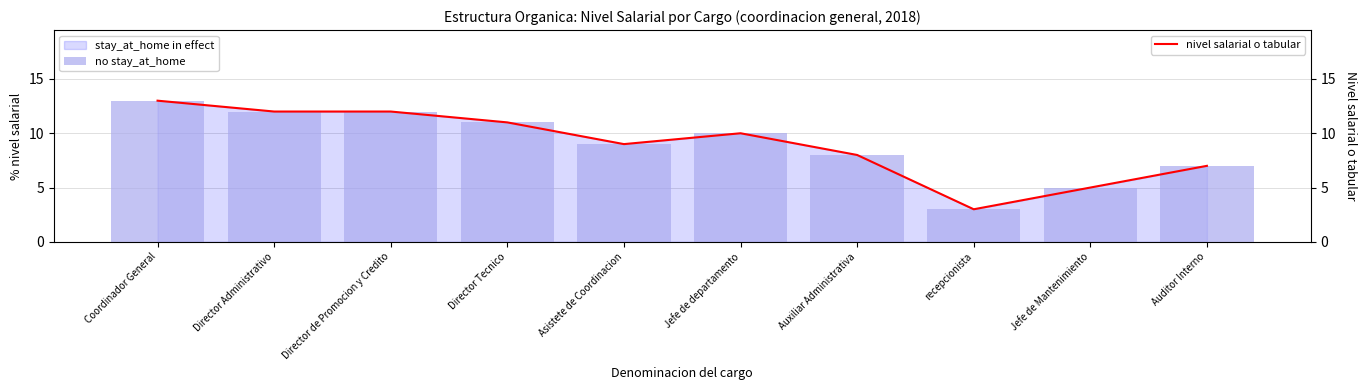

What is the label of the 8th bar from the right?

Director de Promocion y Credito